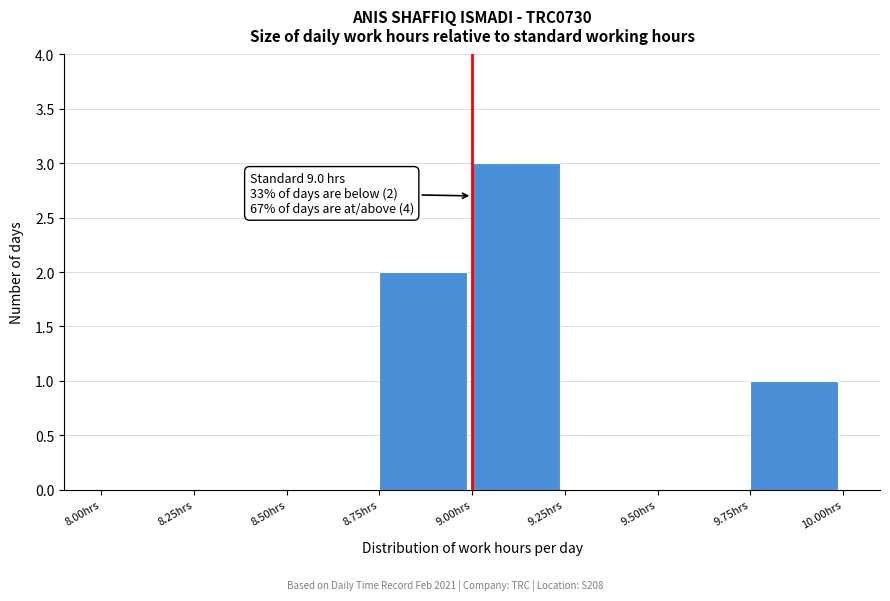

Which range on the x-axis has the tallest bar?

9.00 to 9.25